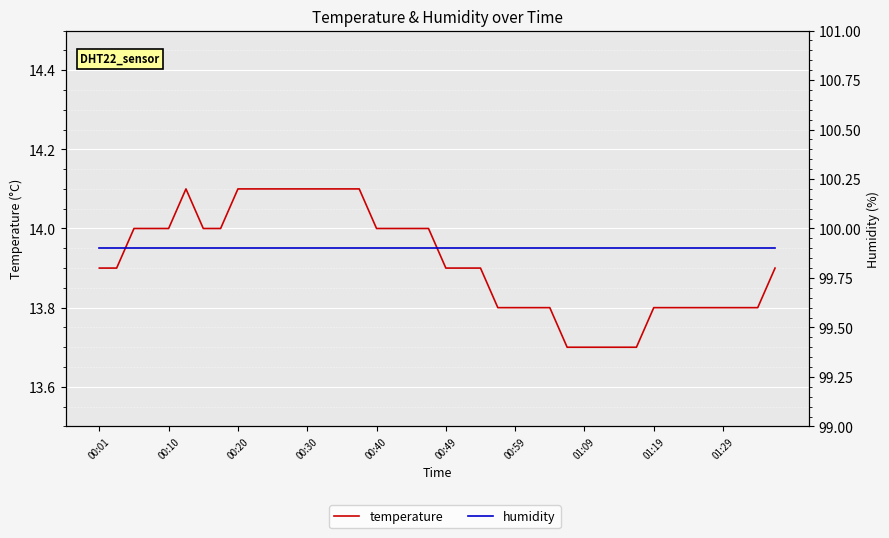

Which series has the largest total across all categories?

humidity